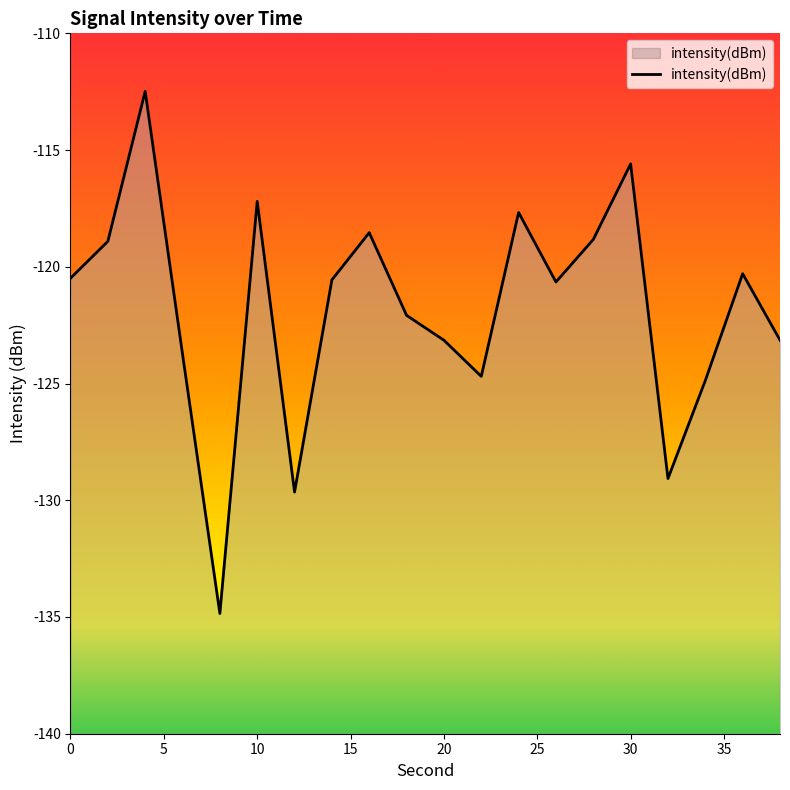

How many lines are shown in the chart?

1